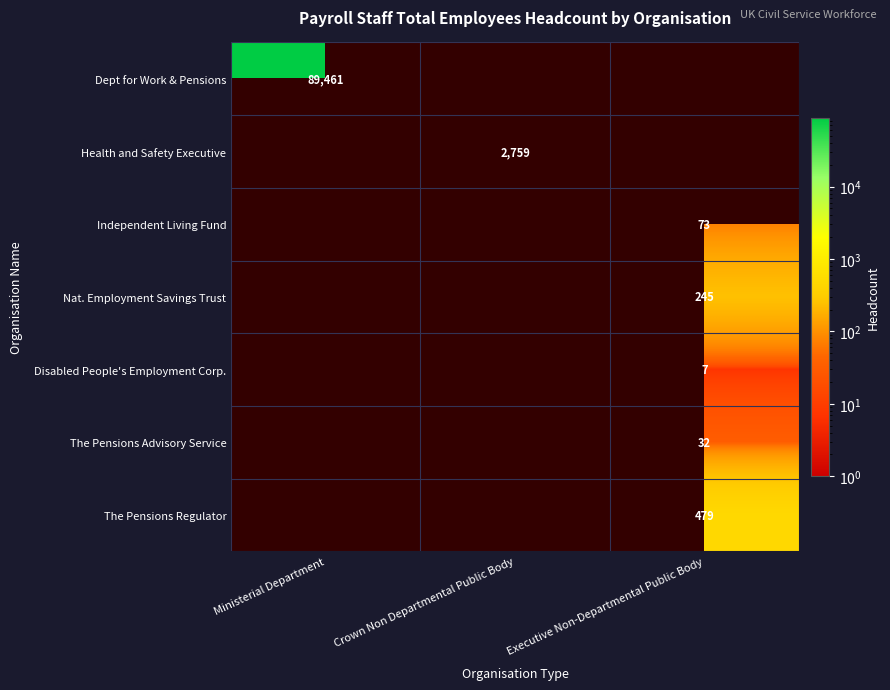

What is the minimum value shown in the chart?

7.0